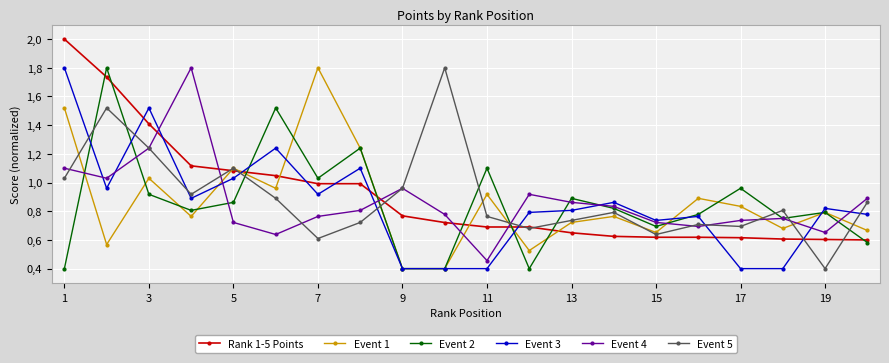

At which category is the sum across all series the highest?

1